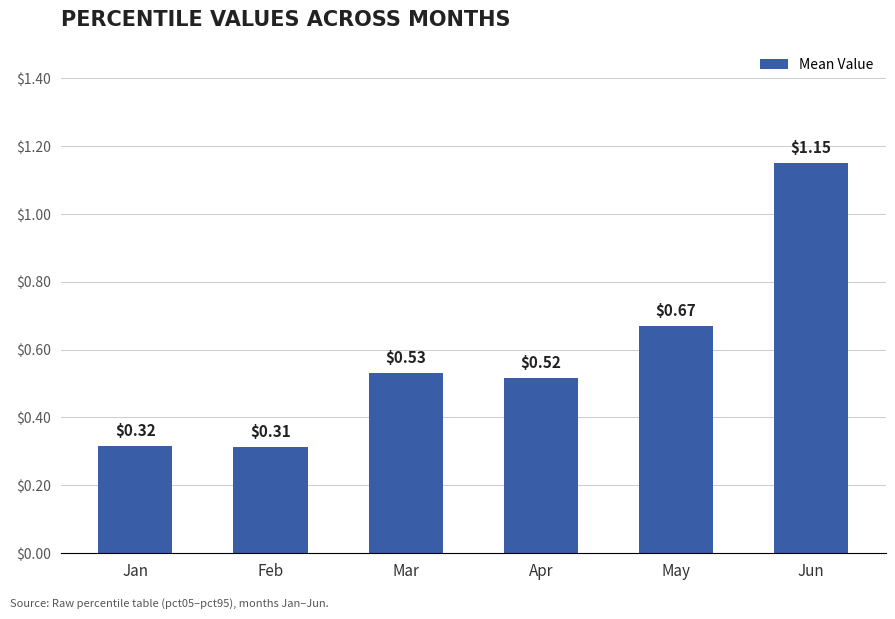

True or false: the data shows 0.8 at Apr.

False